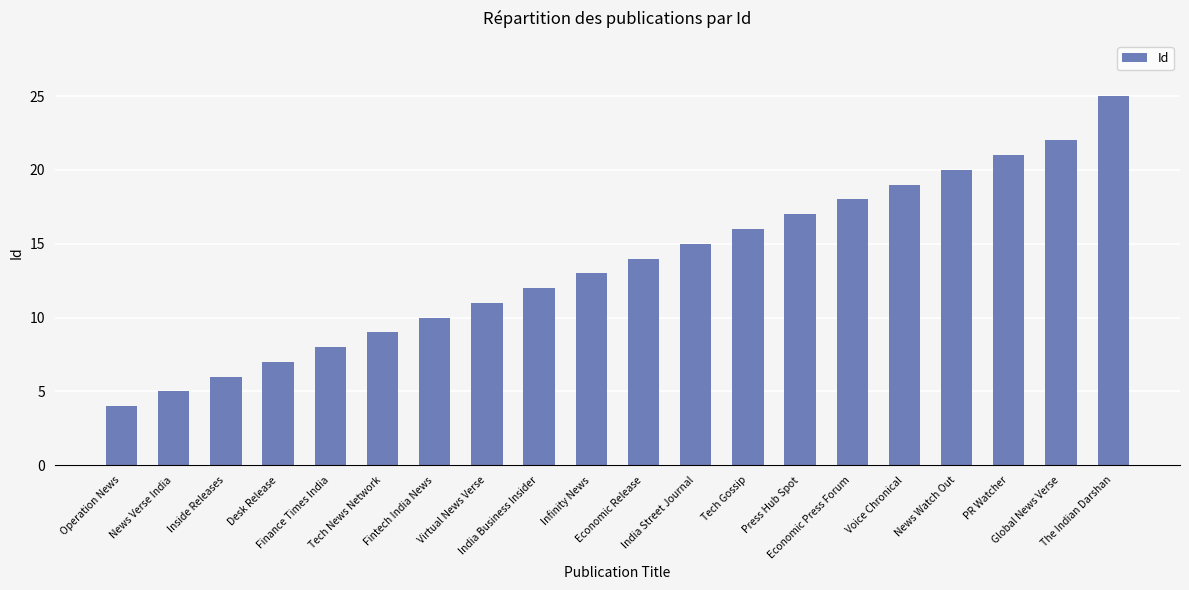

Which category has the lowest value across all series?

Operation News